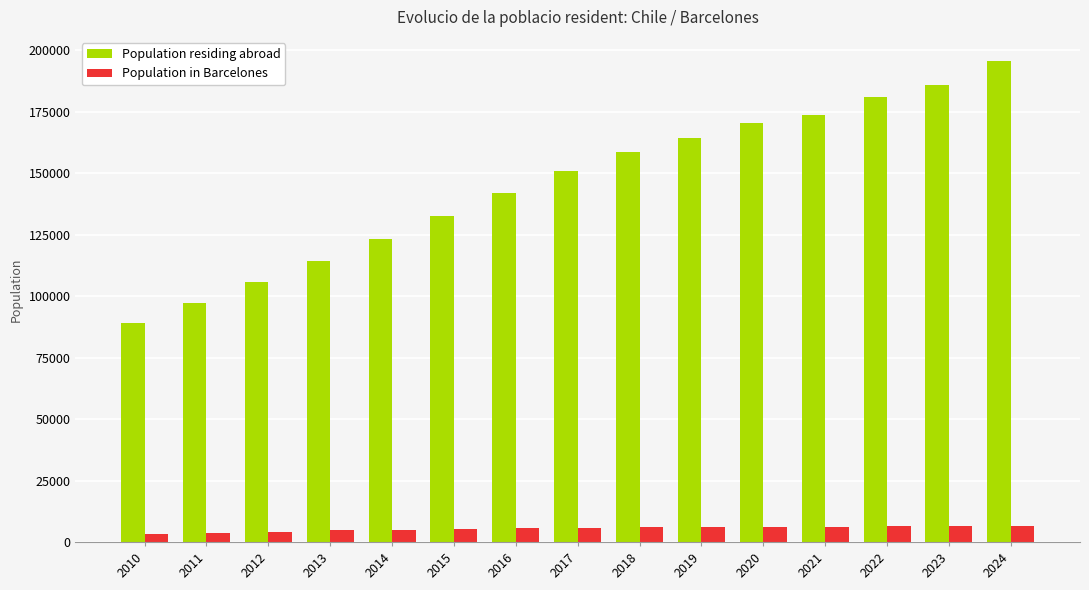

What are all the series names shown in the legend?

Population residing abroad, Population in Barcelones